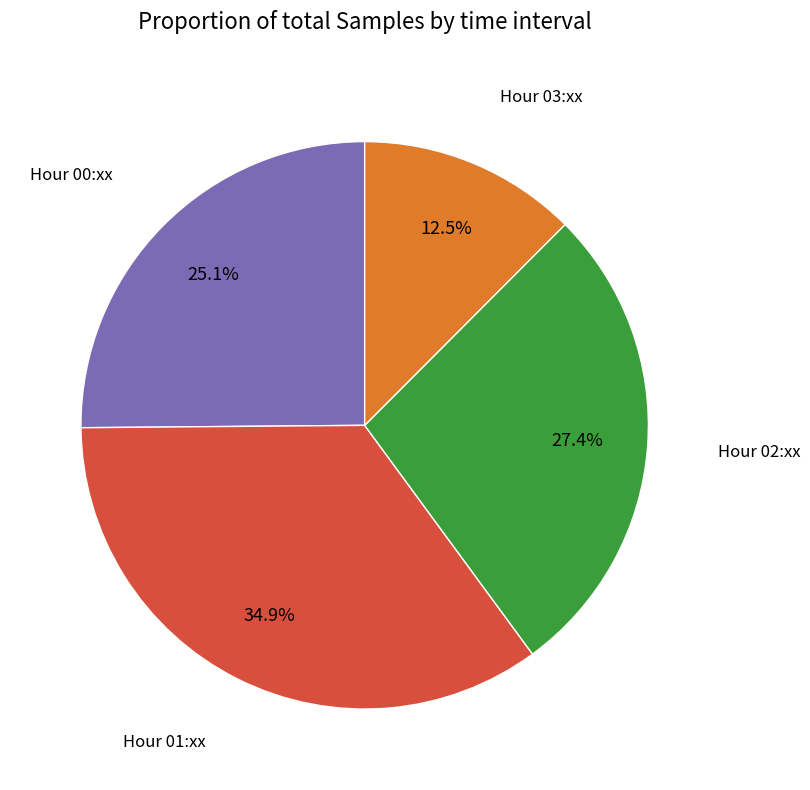

How many slices are in this pie chart?

4